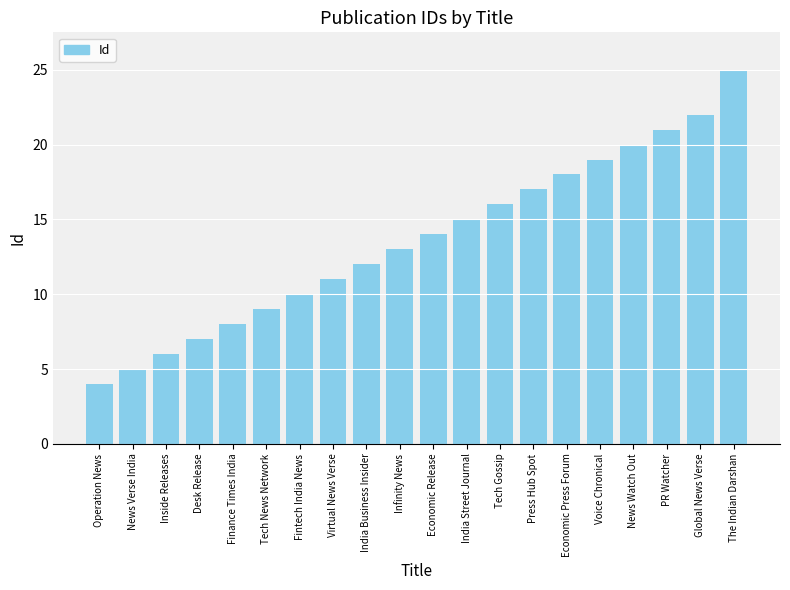

What is the maximum value shown in the chart?

25